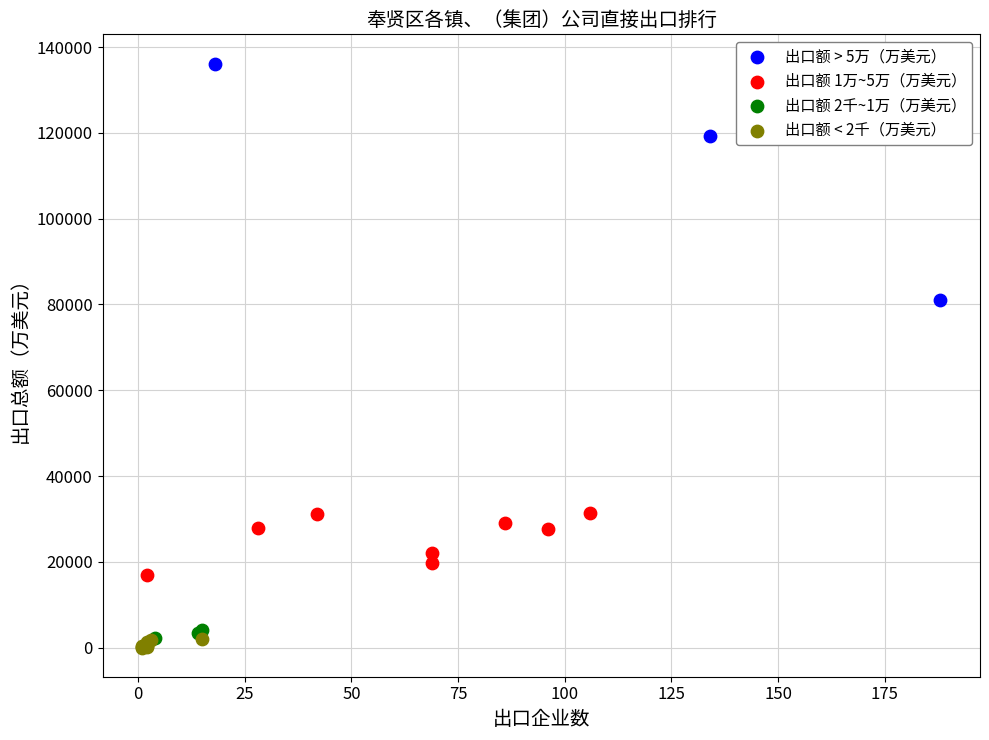

What are all the series names shown in the legend?

出口额 > 5万（万美元）, 出口额 1万~5万（万美元）, 出口额 2千~1万（万美元）, 出口额 < 2千（万美元）